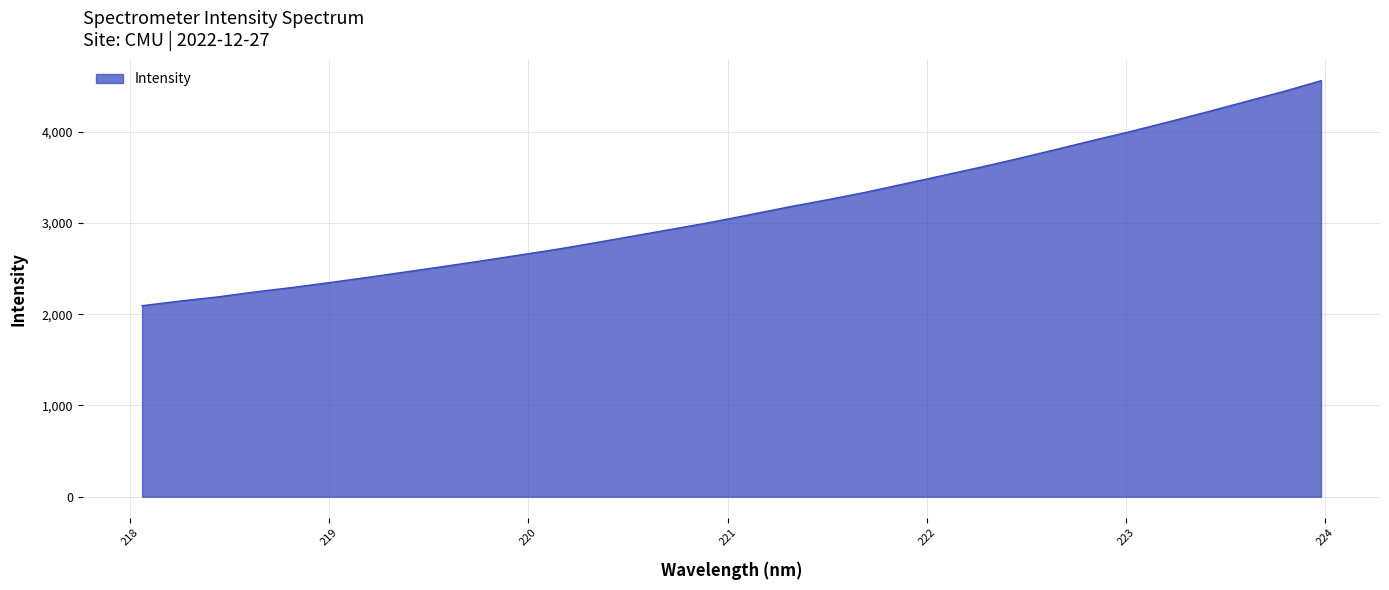

How many lines are shown in the chart?

1